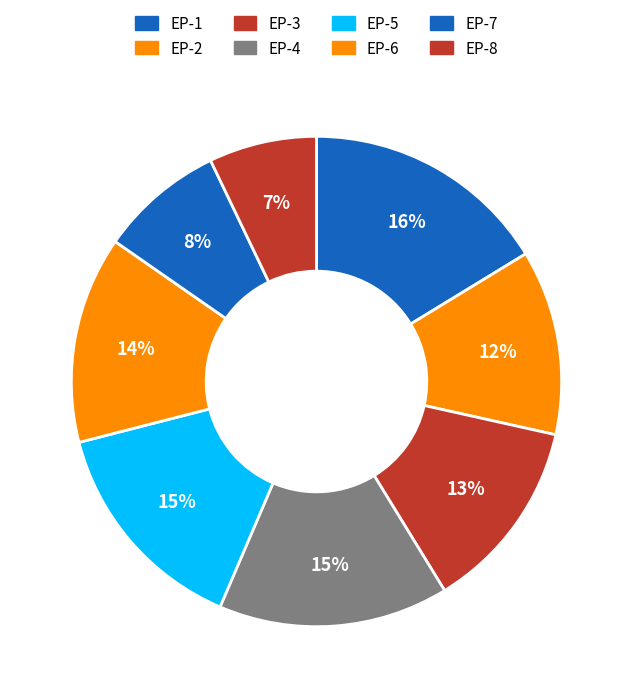

The EP-6 slice represents 14% of the pie. True or false?

True